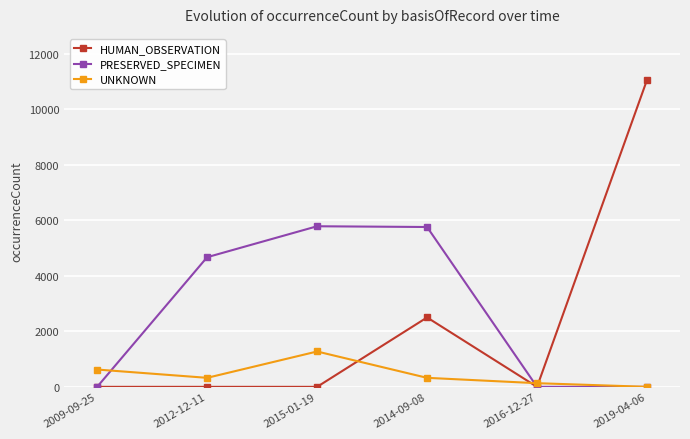

What position from the left is 2015-01-19?

3